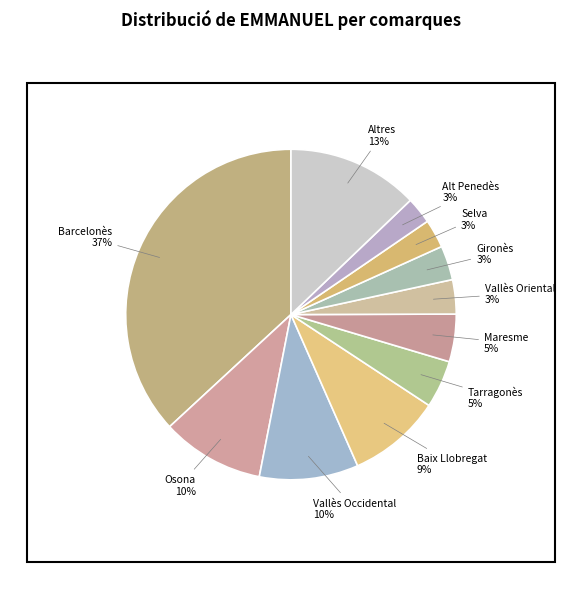

Which category has the biggest portion of the pie?

Barcelonès